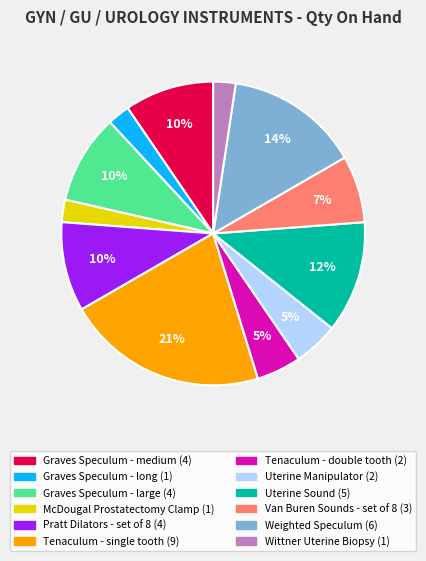

Is the sum of Graves Speculum - medium and Pratt Dilators - set of 8 greater than half?

No